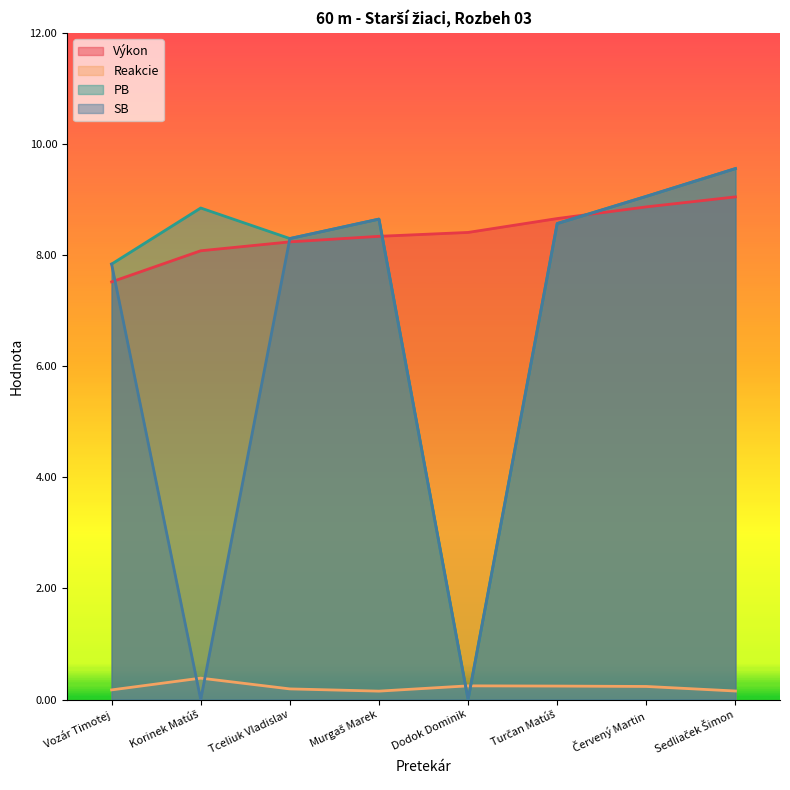

What is the minimum value for Výkon?

7.5